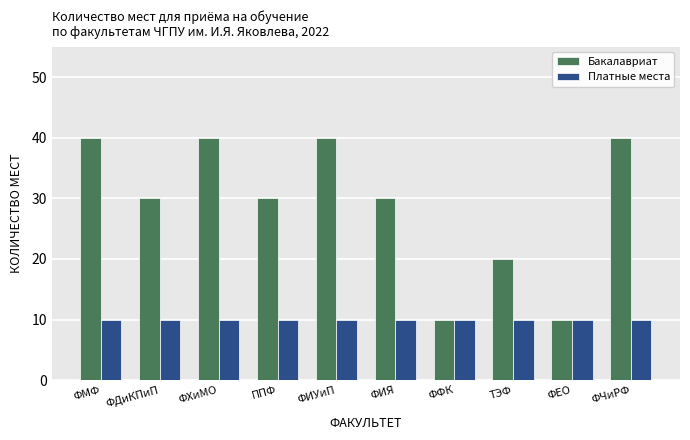

Reading left to right, what are all the values shown in this chart?

Бакалавриат: 40	30	40	30	40	30	10	20	10	40
Платные места: 10	10	10	10	10	10	10	10	10	10